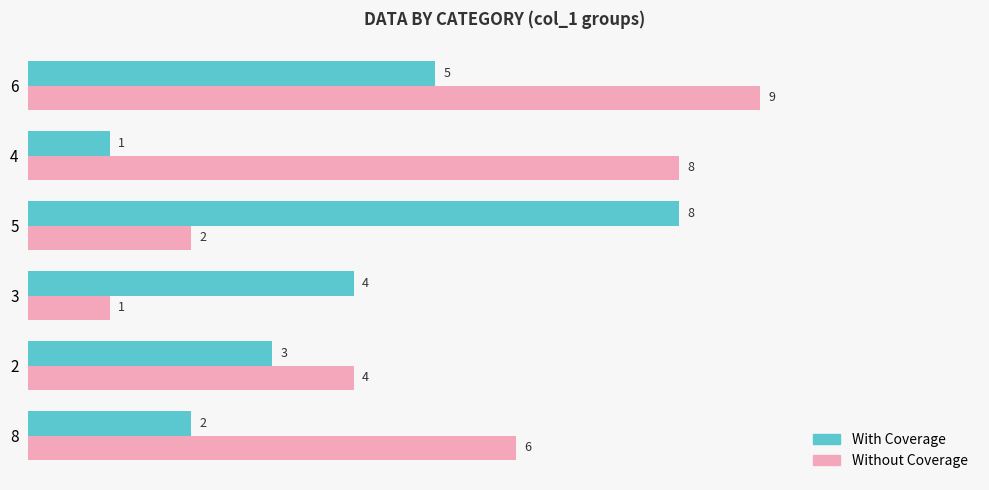

At which category does the chart reach its peak across all series?

6